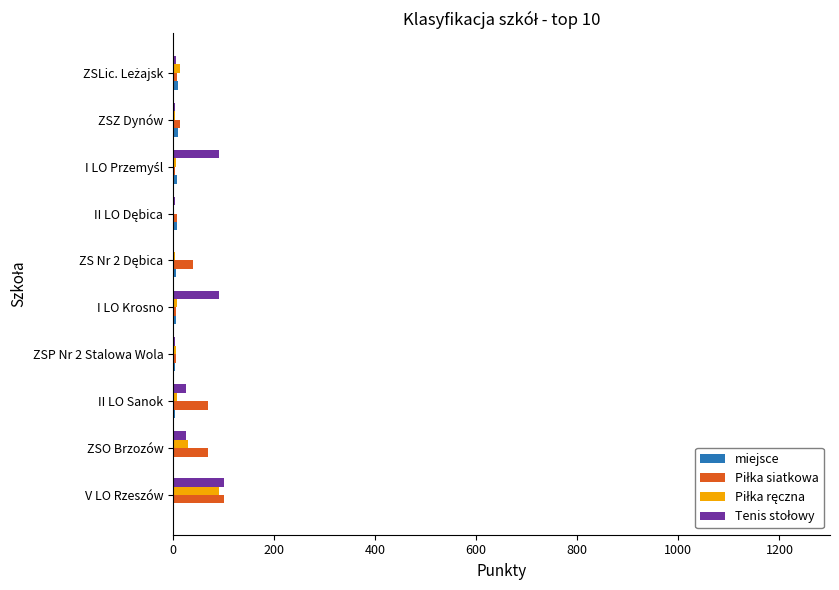

At which category is the sum across all series the highest?

V LO Rzeszów